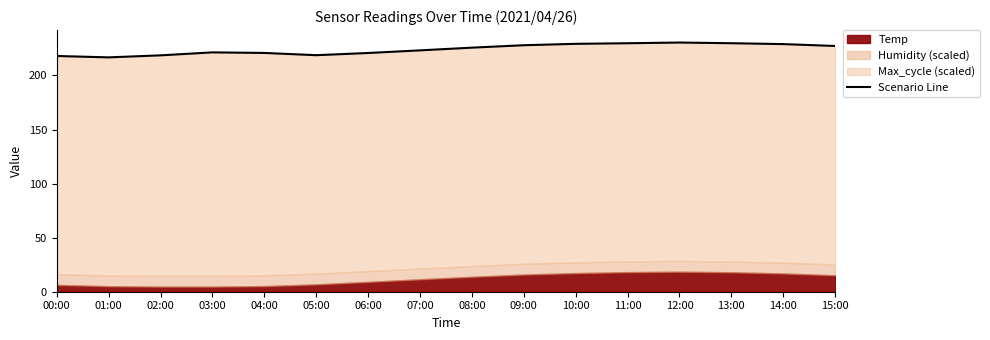

What position from the left is 10:00?

11